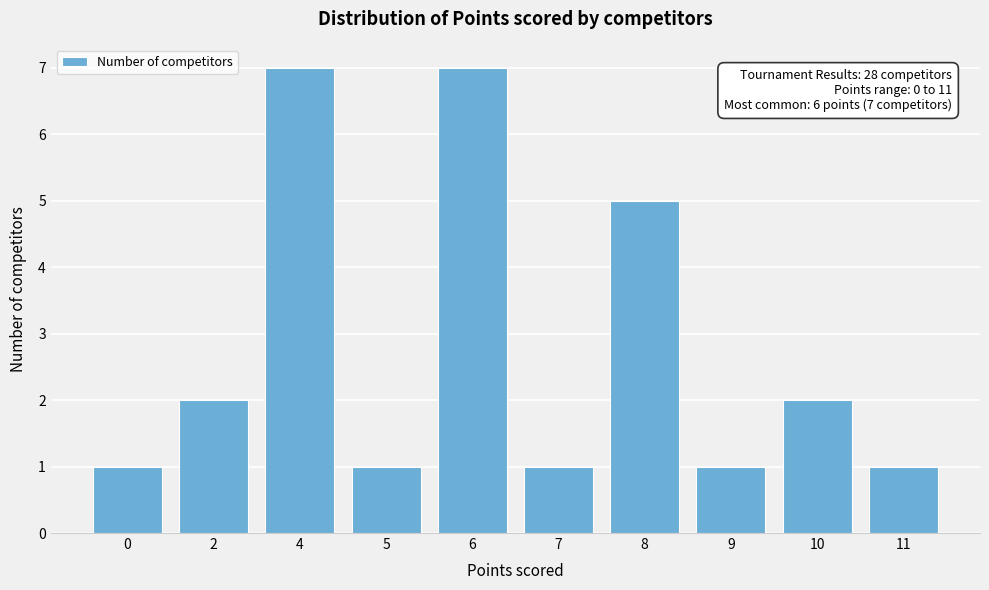

Reading left to right, list all the values displayed in this chart.

0=1	2=2	4=7	5=1	6=7	7=1	8=5	9=1	10=2	11=1